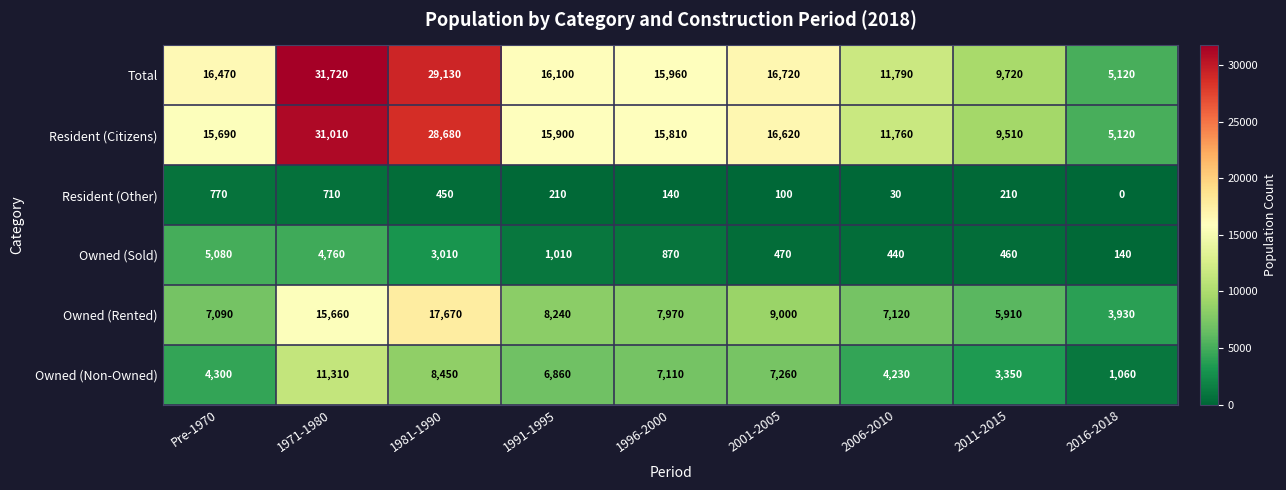

What is the lowest value of the Total series?

5120